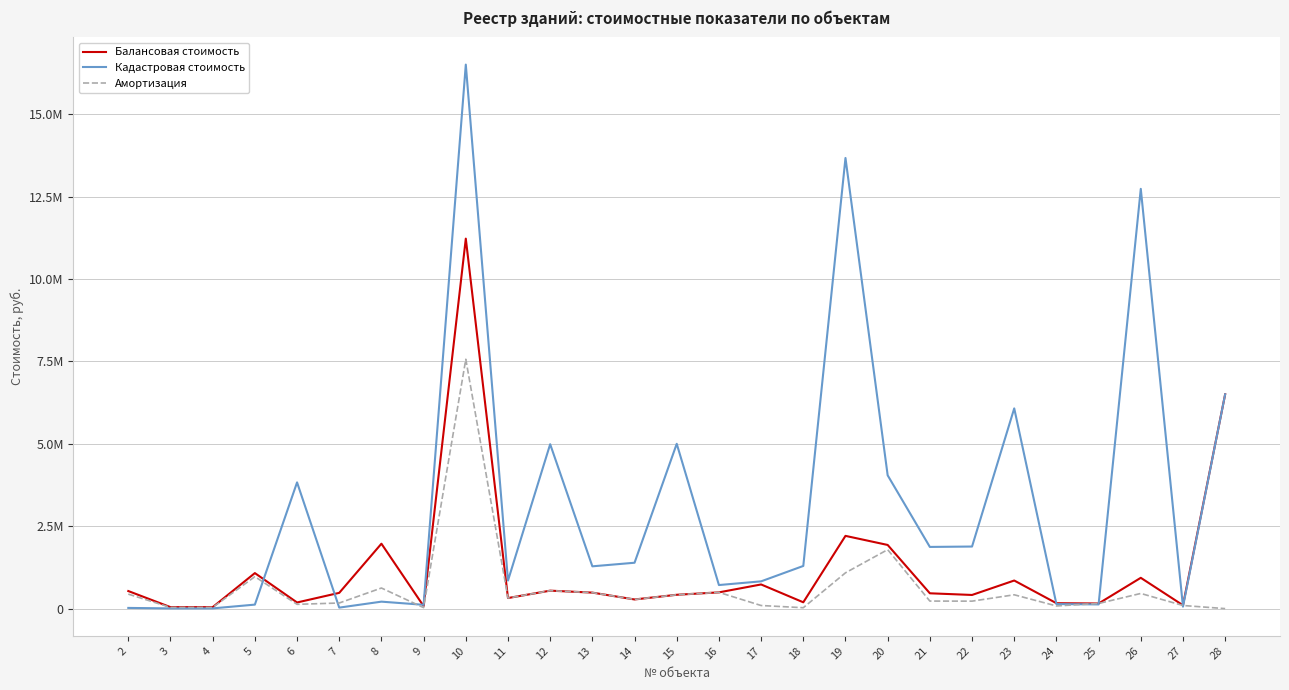

At which label does Амортизация first exceed 277730?

2